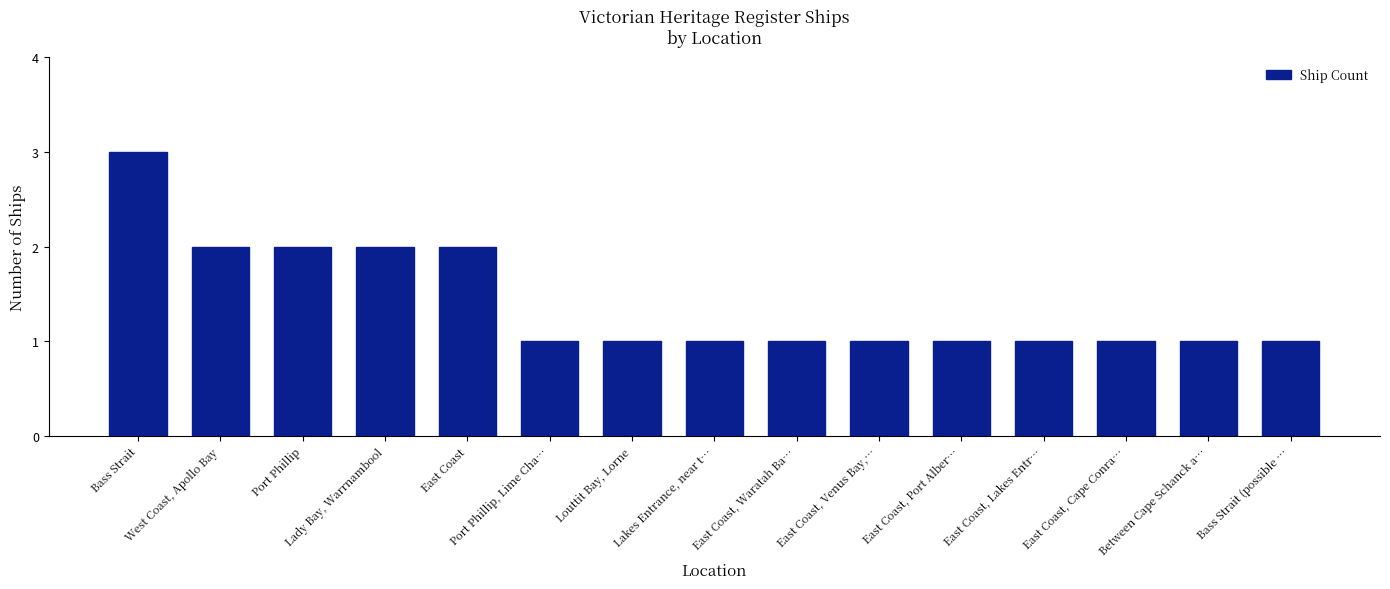

The value at Bass Strait is 2. True or false?

False